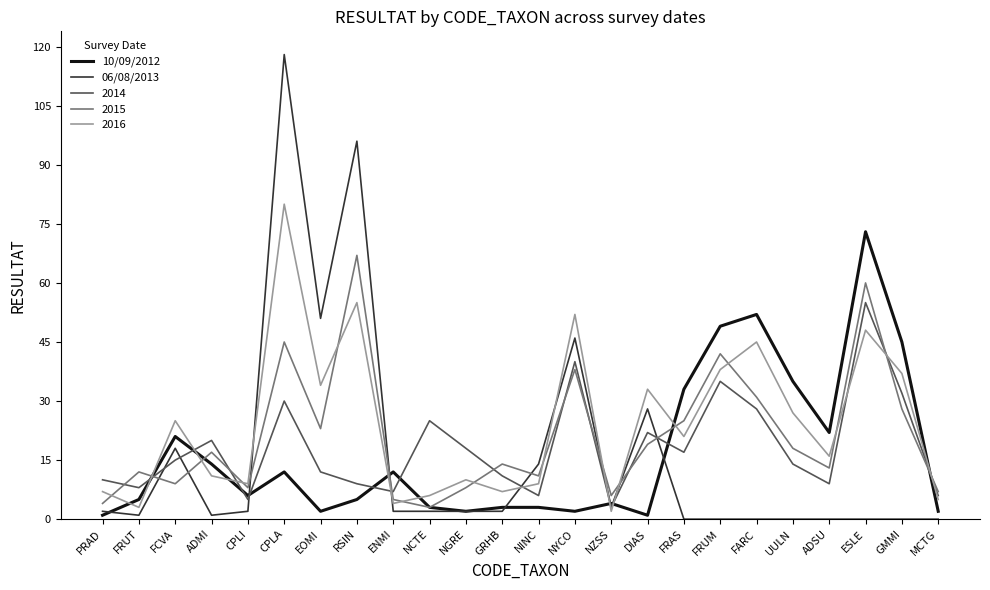

At ESLE, list the series in order from smallest to largest.

06/08/2013, 2016, 2014, 2015, 10/09/2012